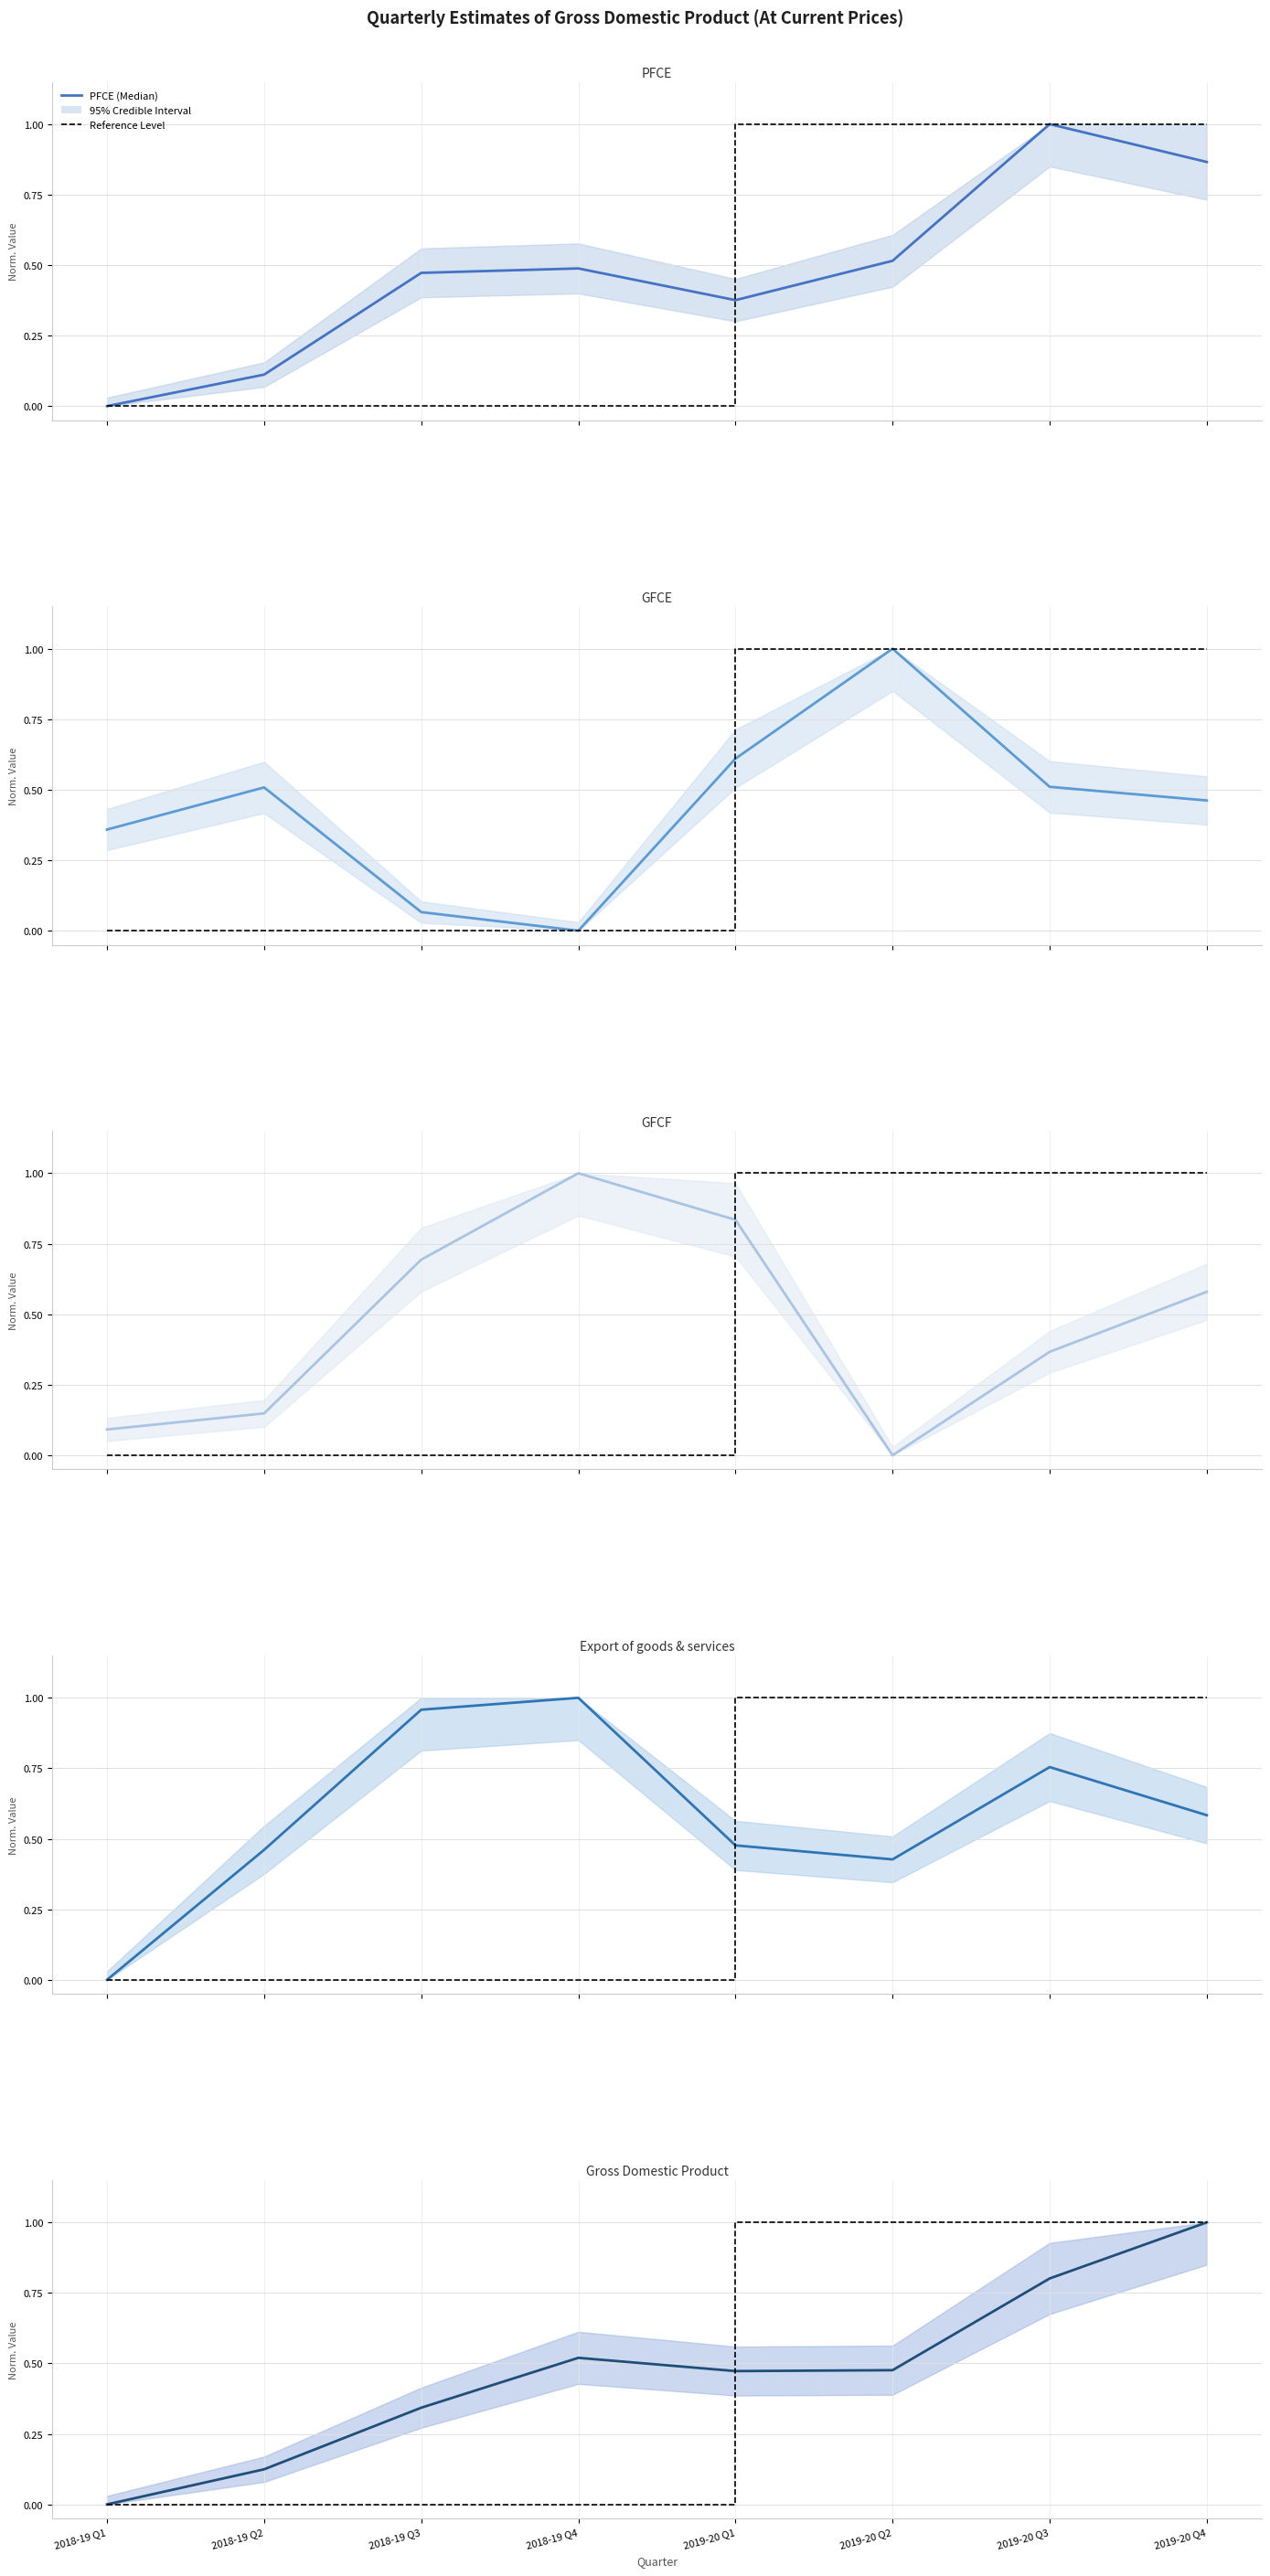

True or false: GFCF and Gross Domestic Product intersect in this chart.

True